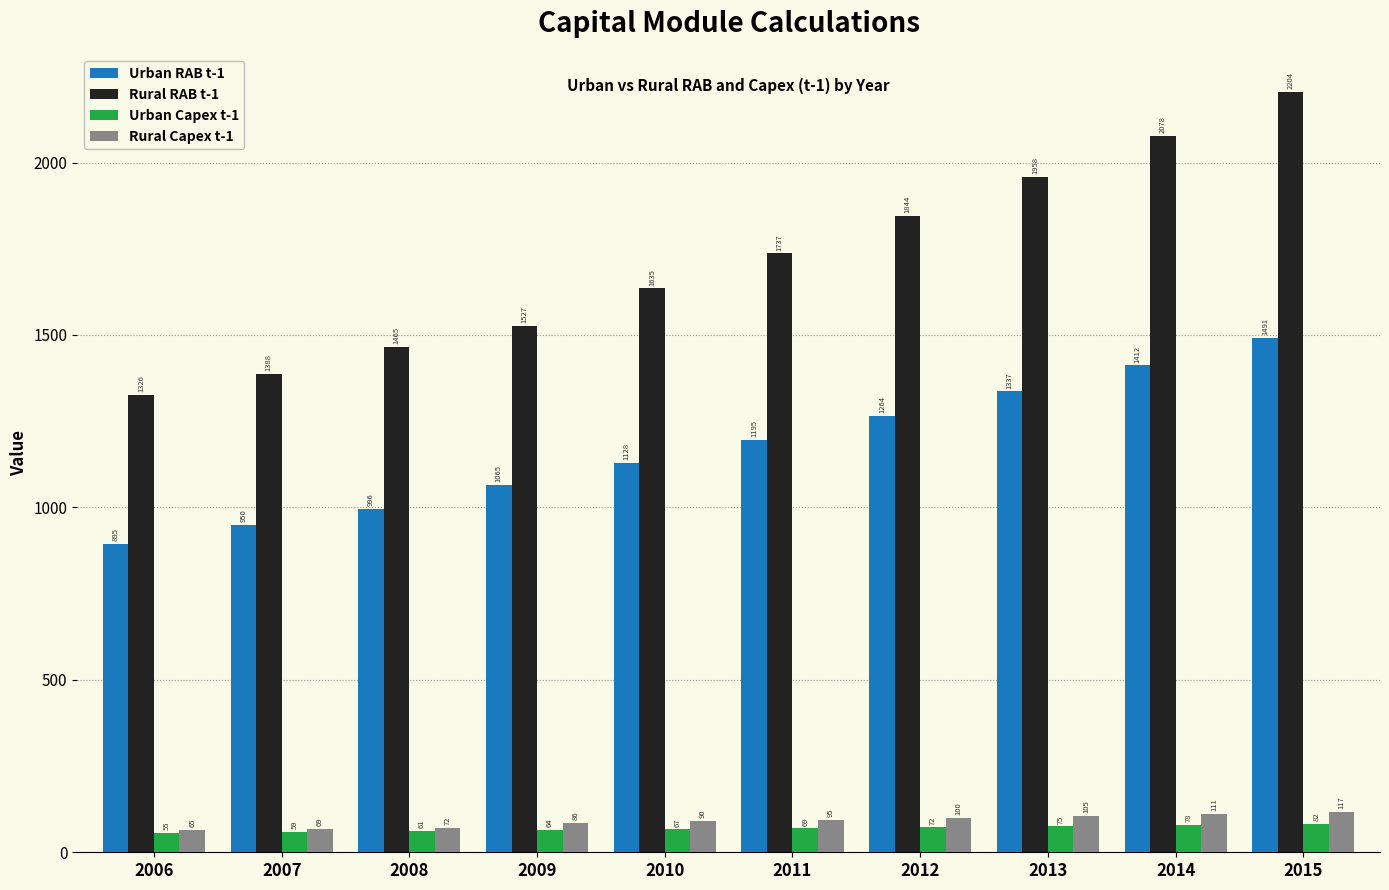

Which category has the highest value across all series?

2015